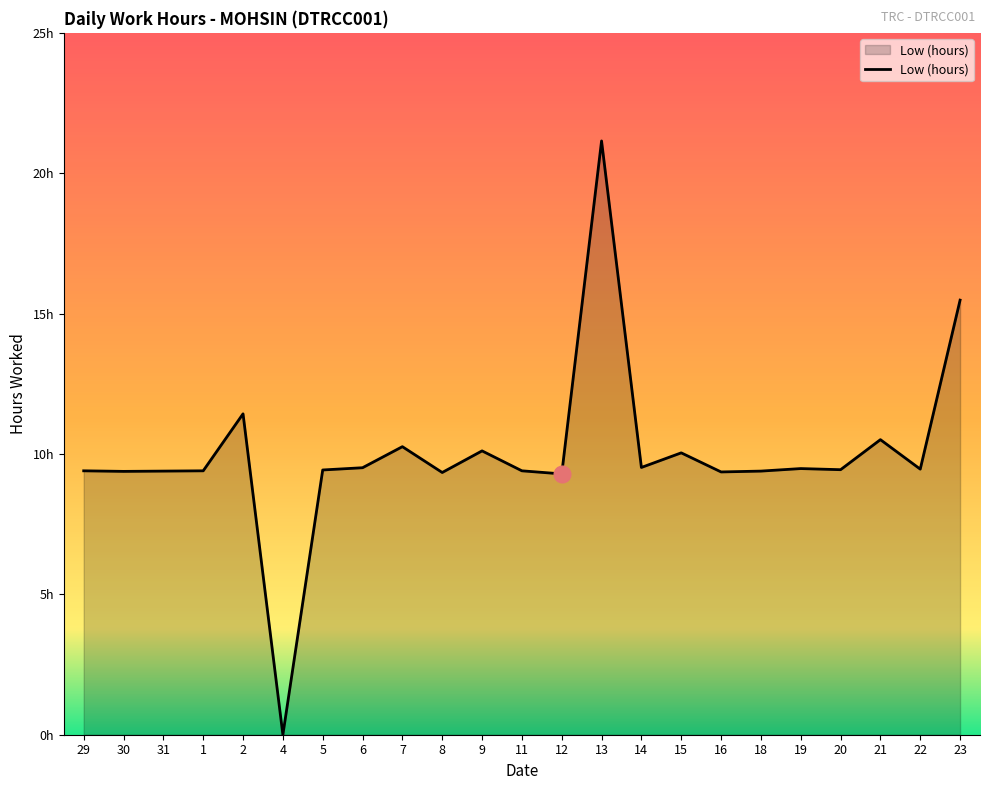

Rank the categories by value from highest to lowest.

13, 23, 2, 21, 7, 9, 15, 14, 6, 19, 22, 20, 5, 29, 1, 11, 31, 18, 30, 16, 8, 12, 4